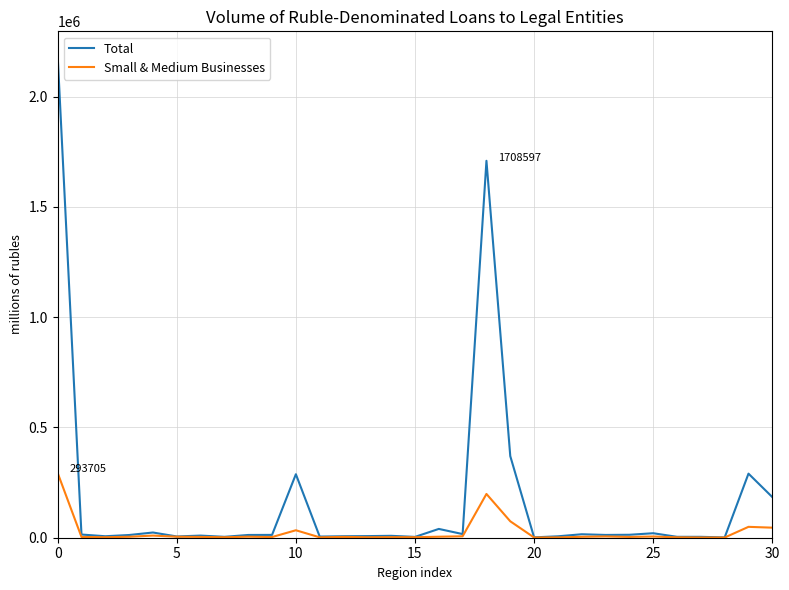

What is the maximum value for Total?

2186163